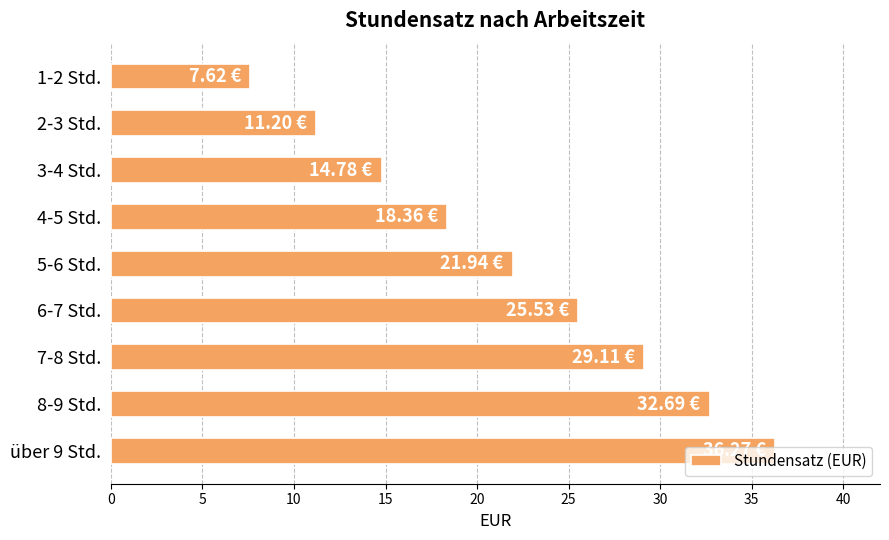

Which has a higher value, 5-6 Std. or 7-8 Std.?

7-8 Std.